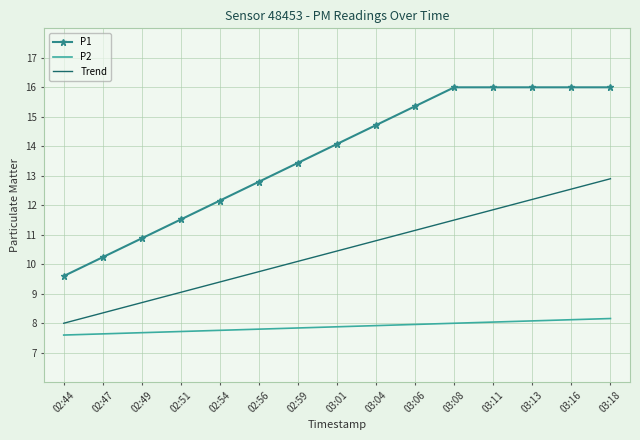

What is the difference between the maximum and minimum values in the P1 series?

6.4